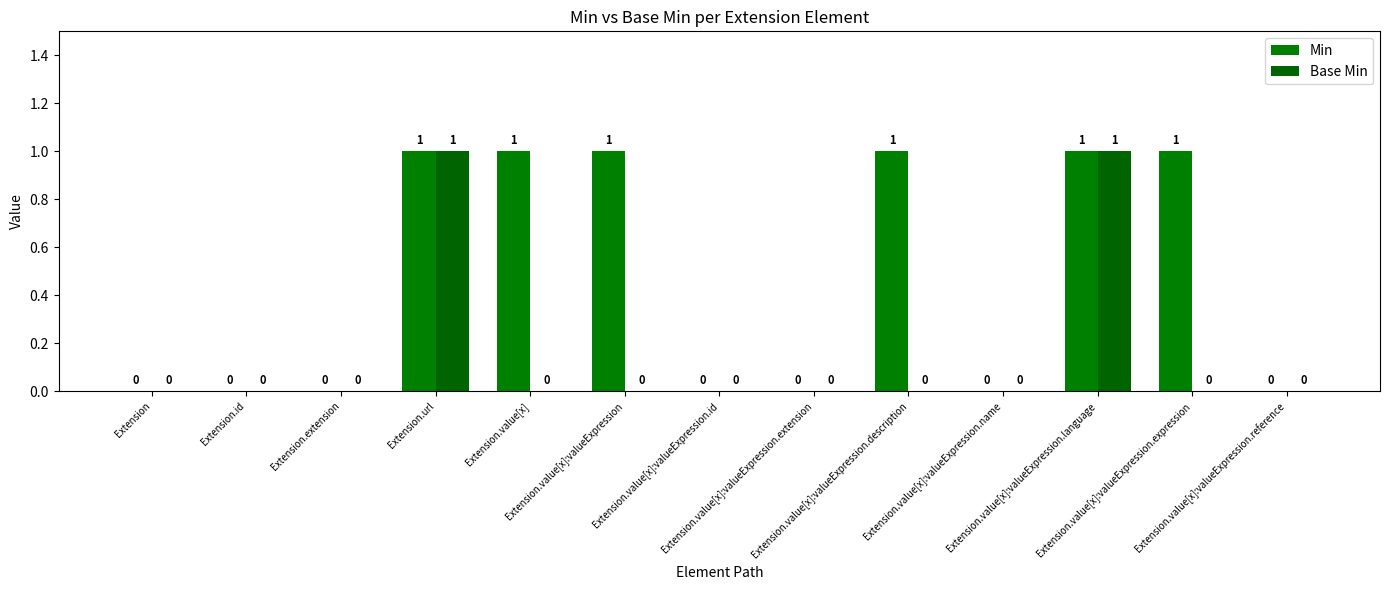

How many positive values does the Min series have?

6